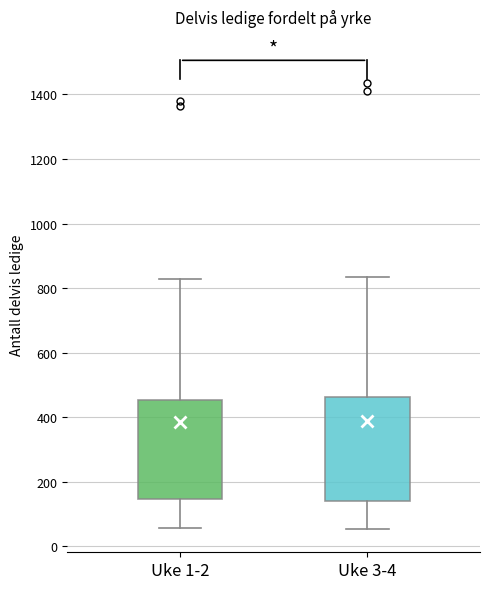

Reading left to right, read every box against the y-axis: the position of its median line, the range the box covers, and the ends of its whiskers. The values are not printed on the chart, so give them approximately, as read against the axis.

Uke 1-2: median 320, box 140 to 460, whiskers 60 to 820
Uke 3-4: median 320, box 140 to 460, whiskers 60 to 840